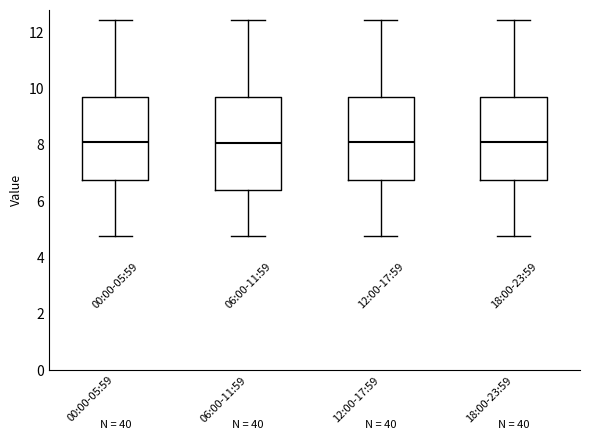

Comparing the boxes themselves (not the whiskers), which one is the tallest?

06:00-11:59